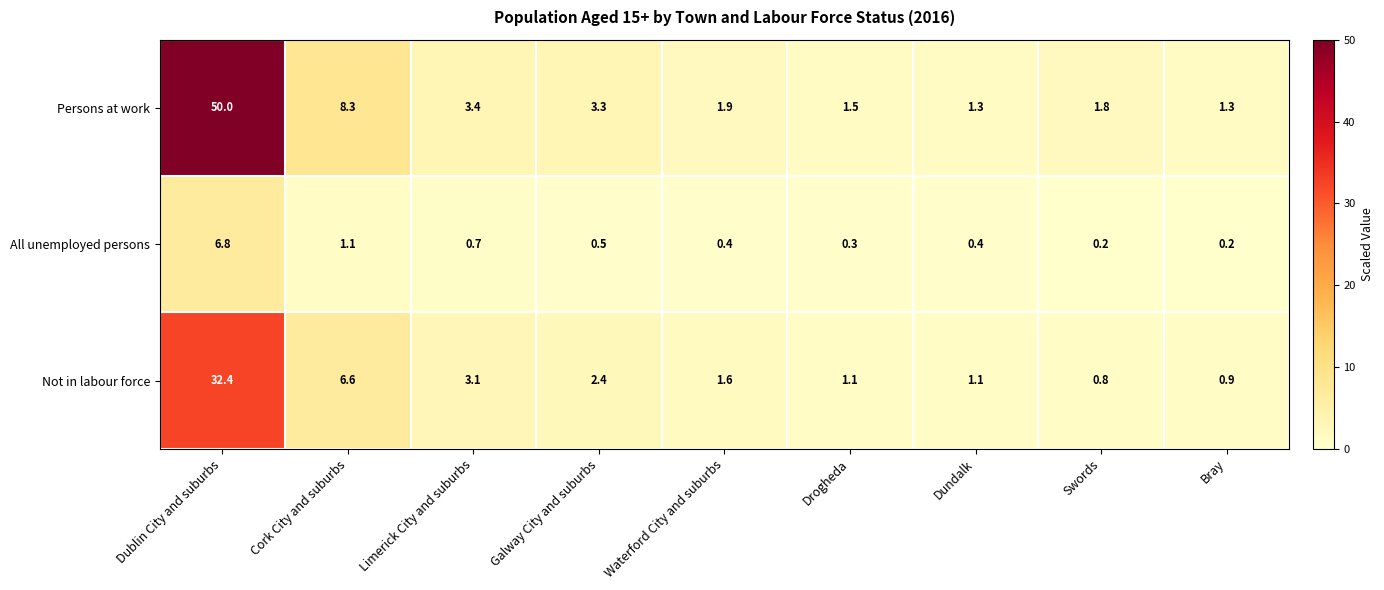

What is the total value across all series at Dublin City and suburbs?

89.2